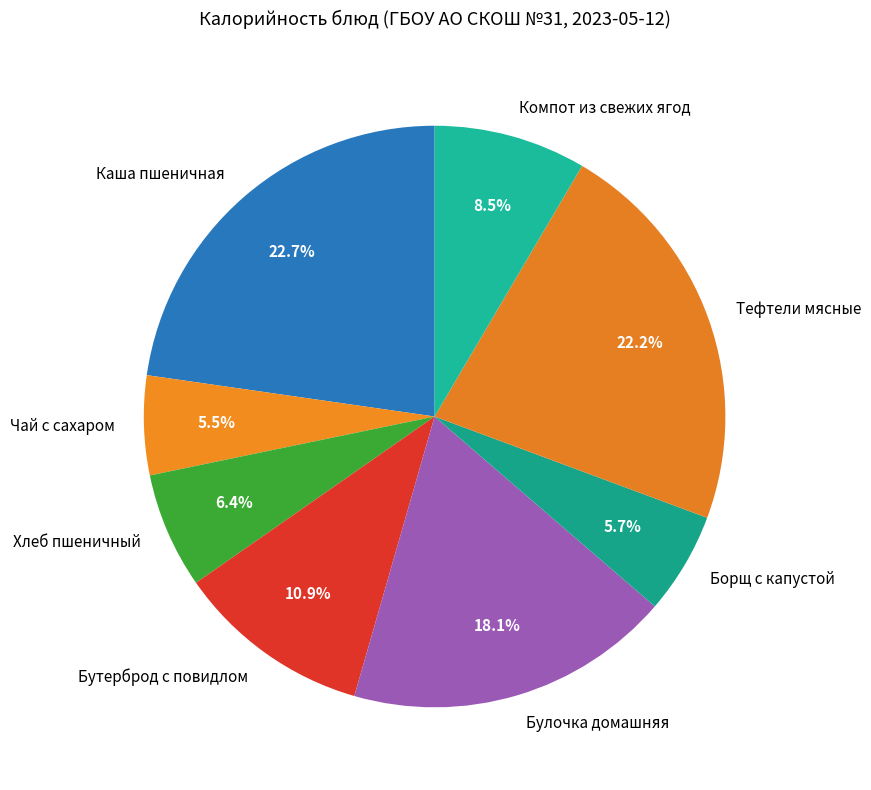

Is Бутерброд с повидлом the majority of the pie?

No